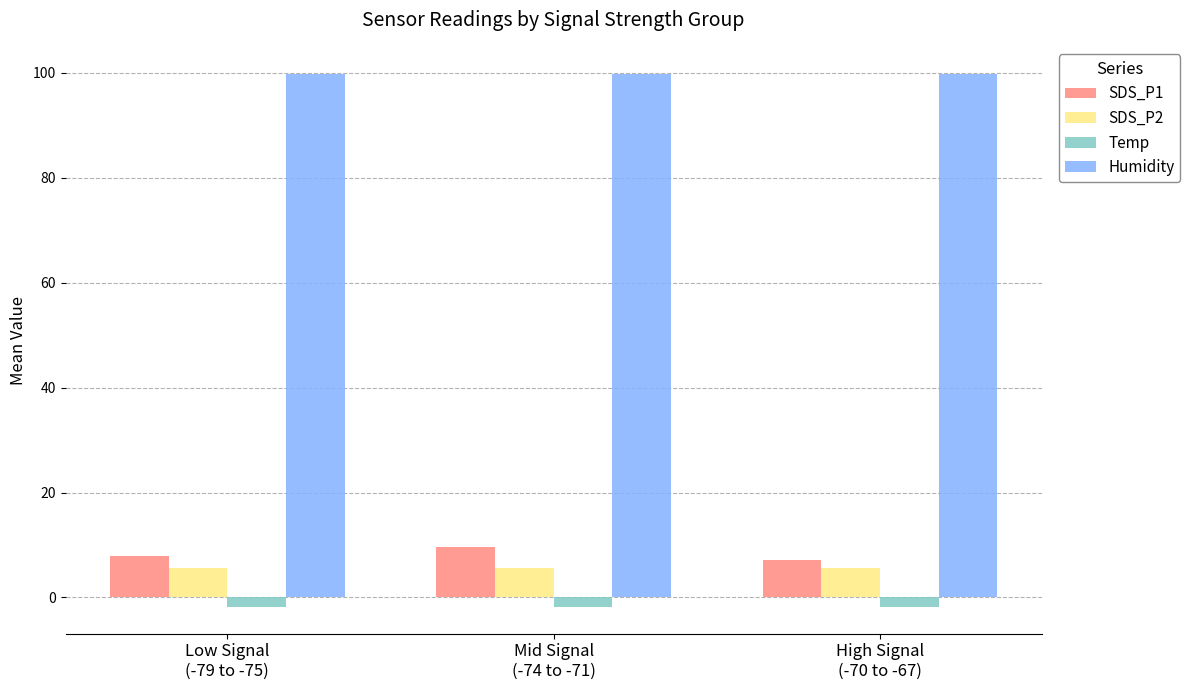

What are all the series names shown in the legend?

SDS_P1, SDS_P2, Temp, Humidity